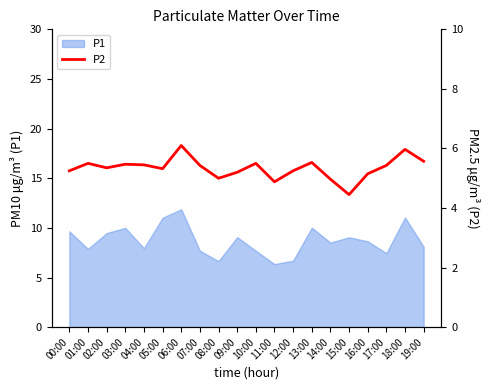

What is the change in value from 00:00 to 02:00?

+0.1